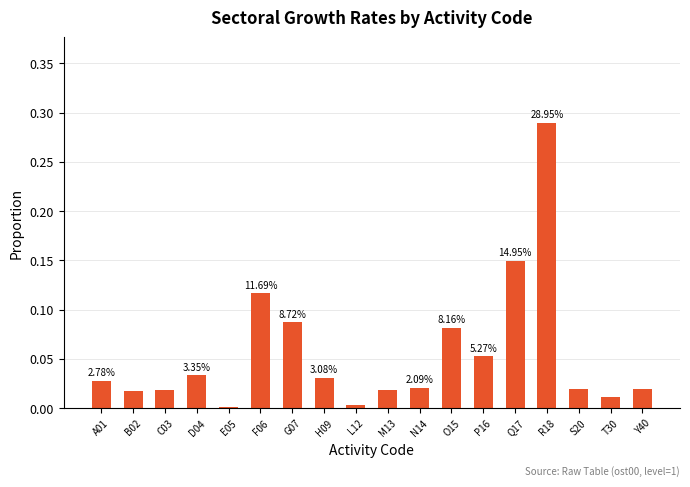

What is the difference between the values at O15 and C03?

0.1